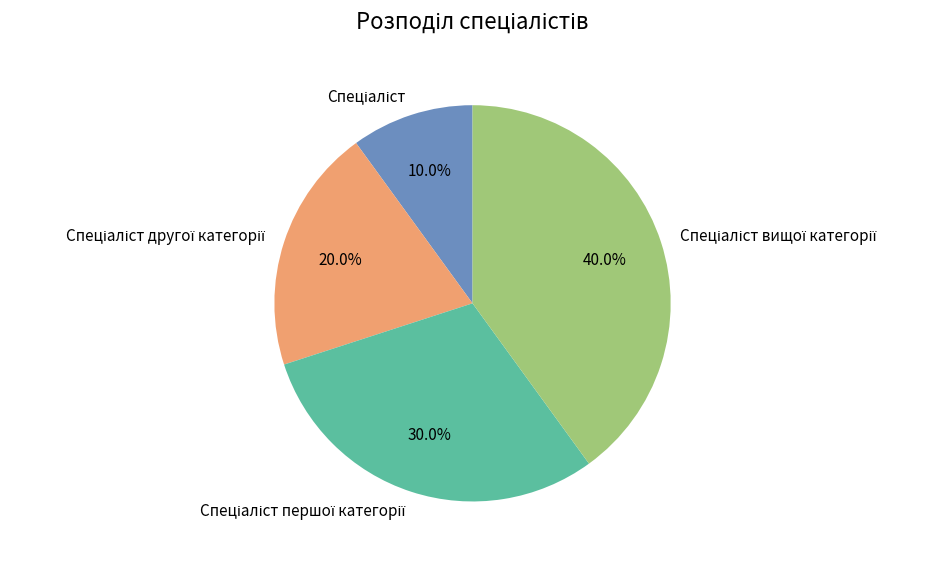

Is there a majority slice in this chart?

No